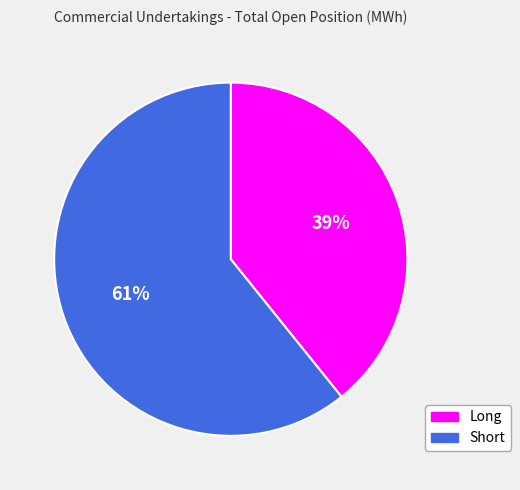

Which category has the biggest portion of the pie?

Short